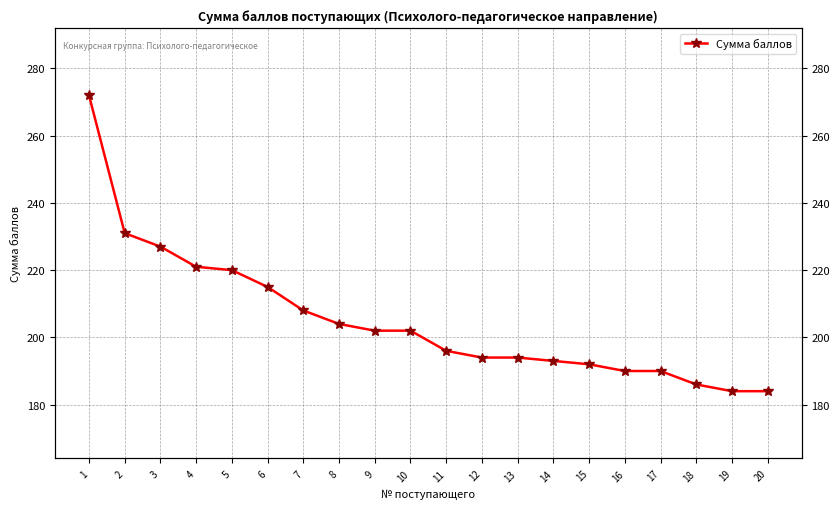

The chart shows a value of 202 at 10. True or false?

True